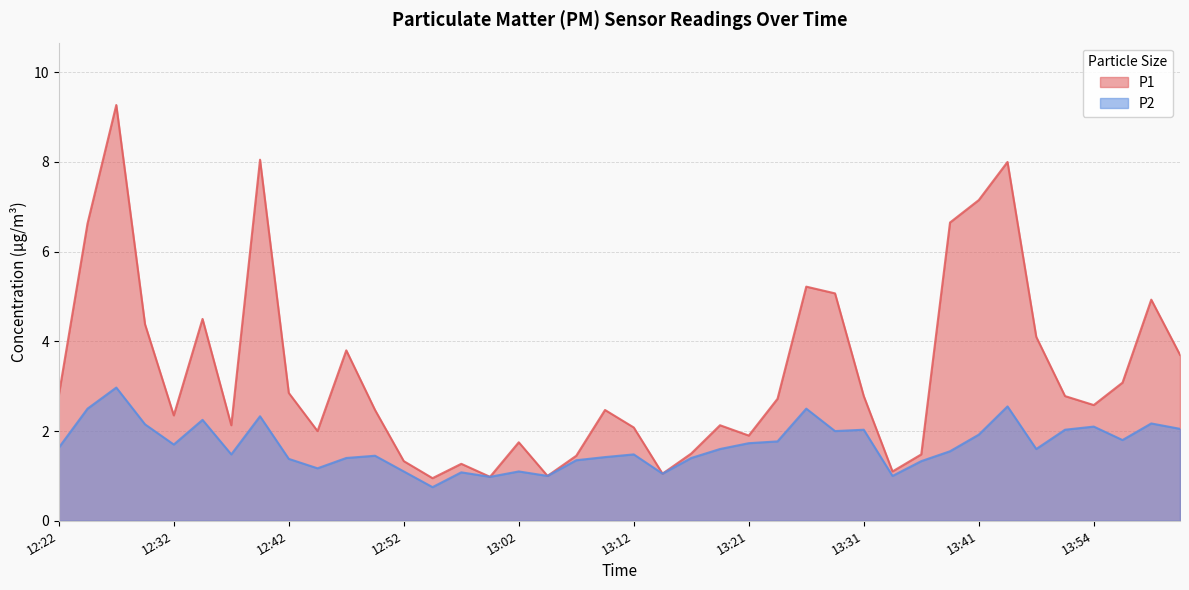

What is the highest value of the P1 series?

9.3